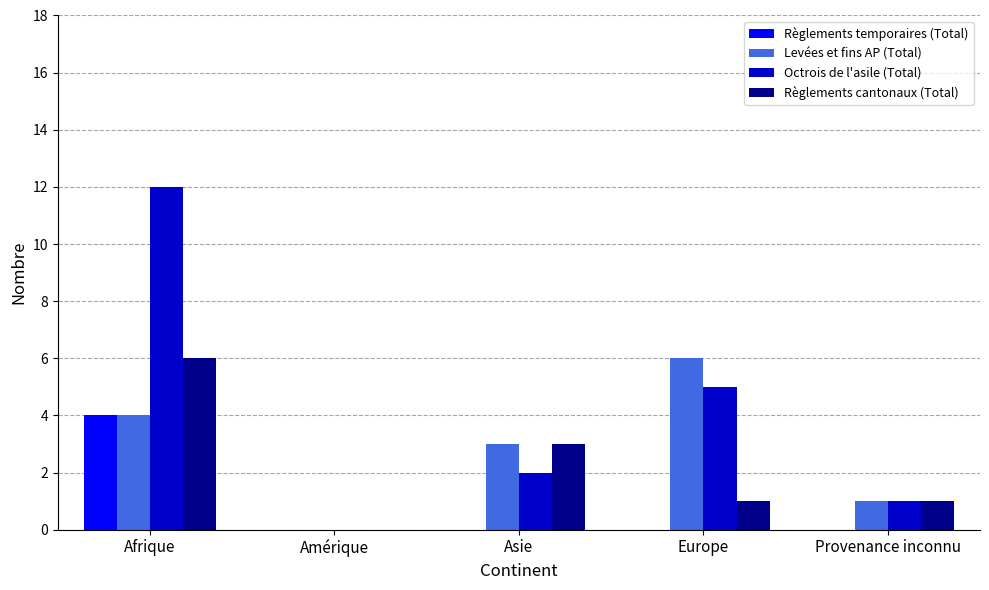

Which series has the largest total across all categories?

Octrois de l'asile (Total)